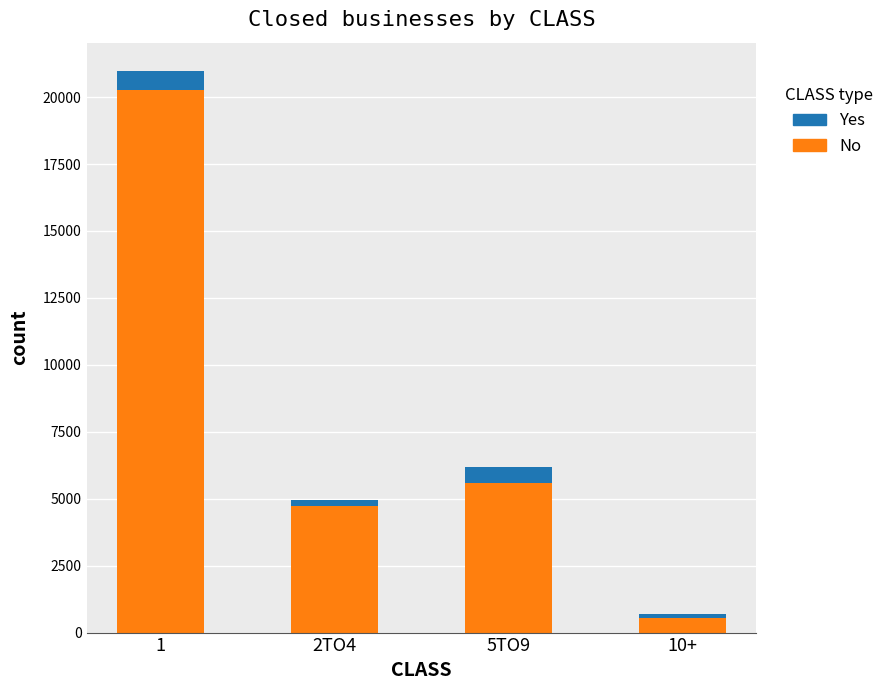

Does the chart contain stacked bars?

Yes